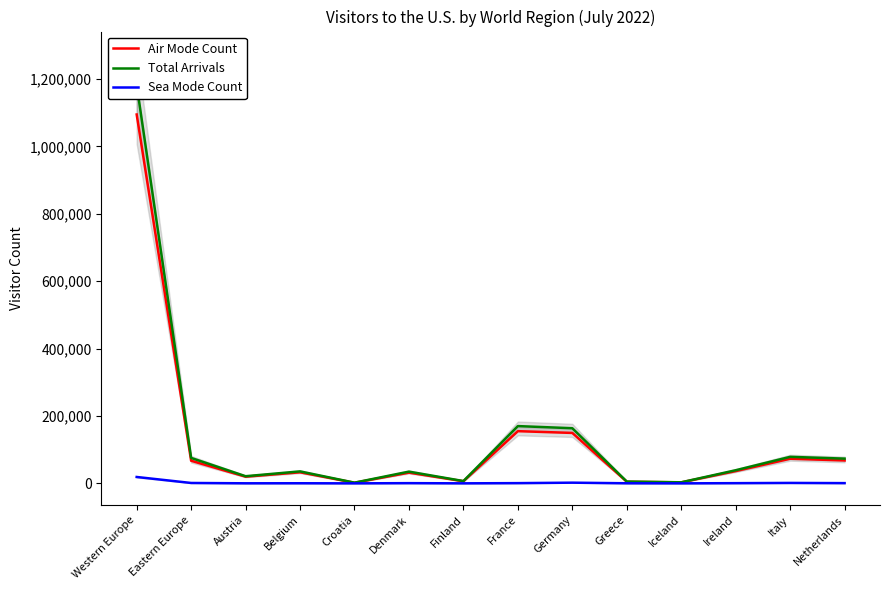

True or false: Total Arrivals and Air Mode Count cross at least once.

False